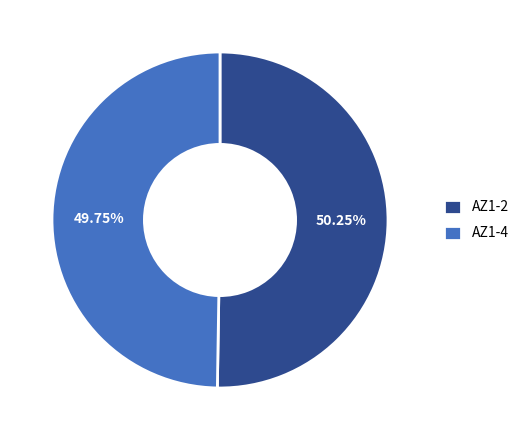

Rank the categories by value from highest to lowest.

AZ1-2, AZ1-4